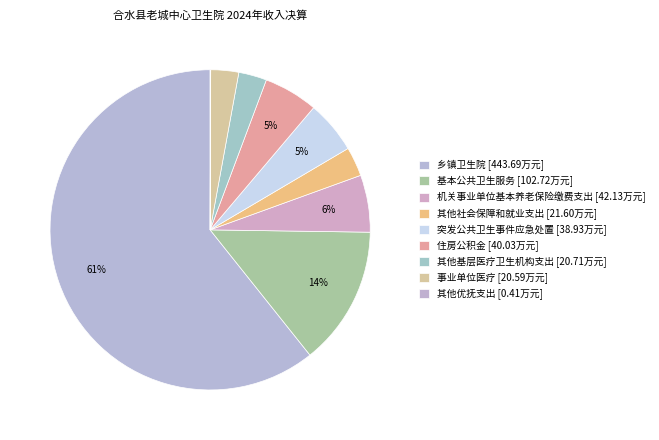

What percentage do 突发公共卫生事件应急处置 and 其他社会保障和就业支出 together represent?

8.3%